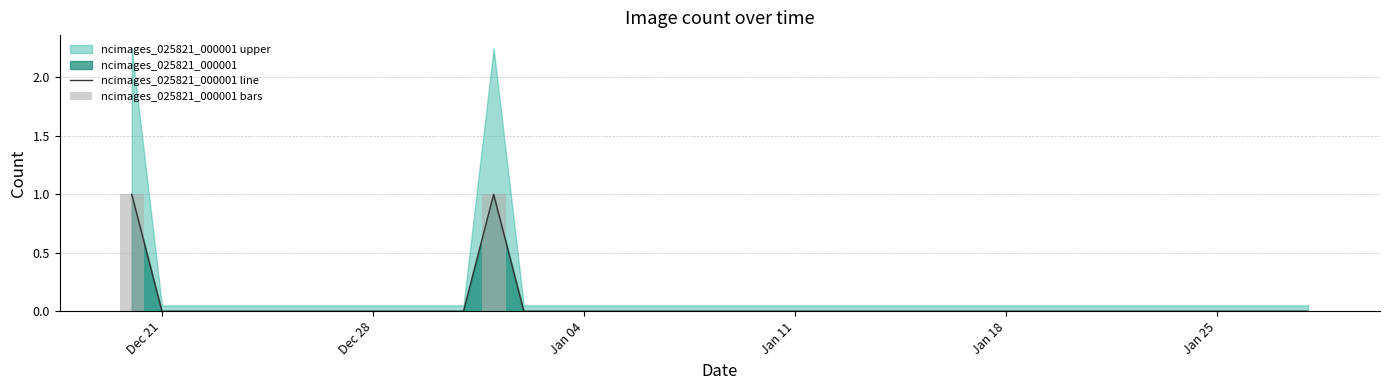

At which label is ncimages_025821_000001 bars closest to 0?

Dec 21